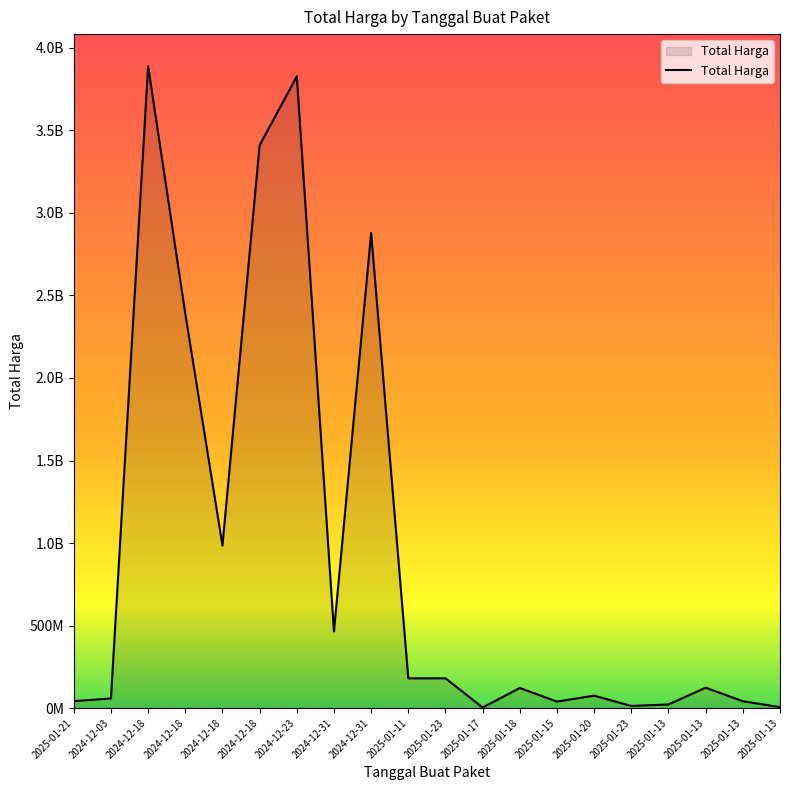

Does the chart display data point markers on the line(s)?

No